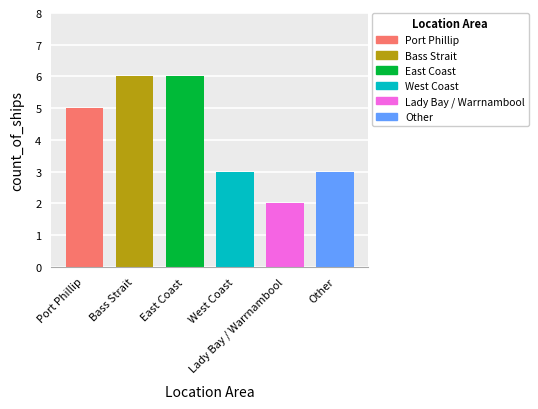

What is the label of the 1st bar from the left?

Port Phillip